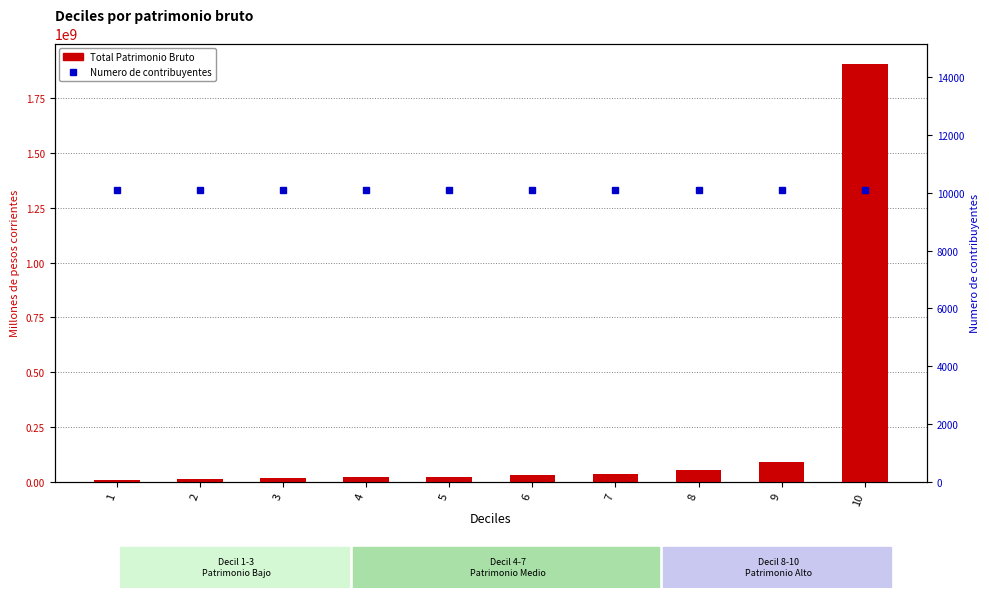

Which category has the highest value in the Numero de contribuyentes series?

8